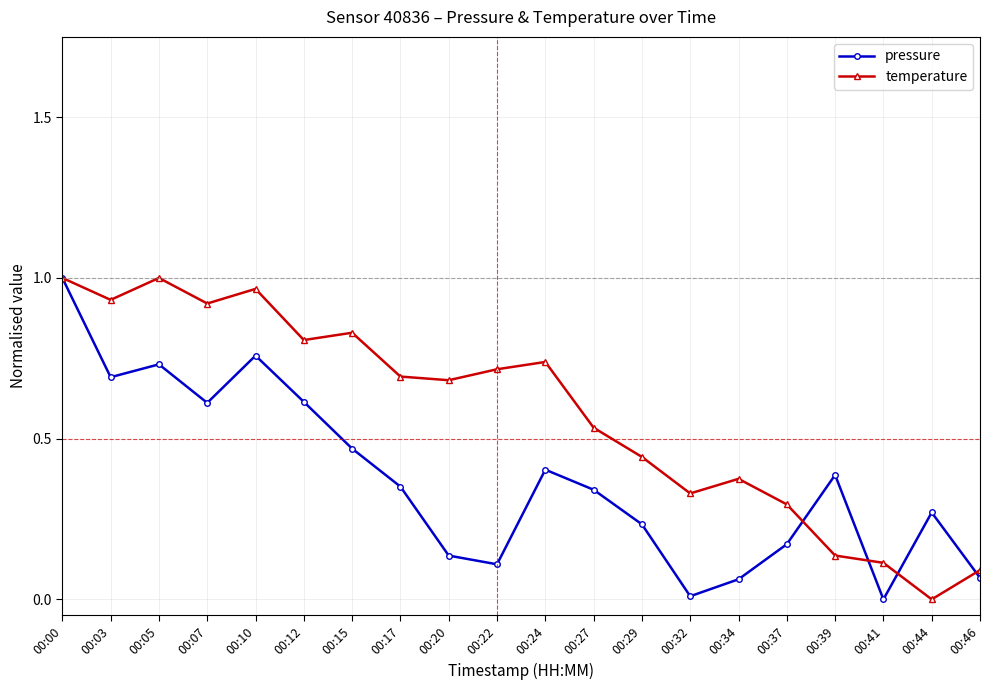

At which category is the sum across all series the highest?

00:00